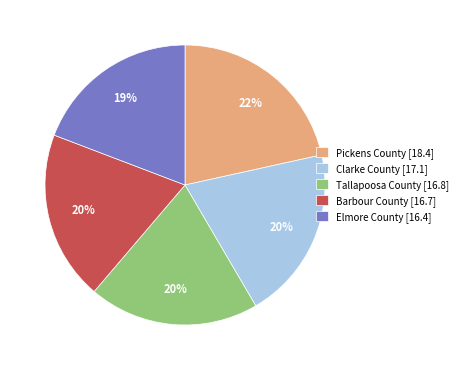

Does any single category account for the majority?

No